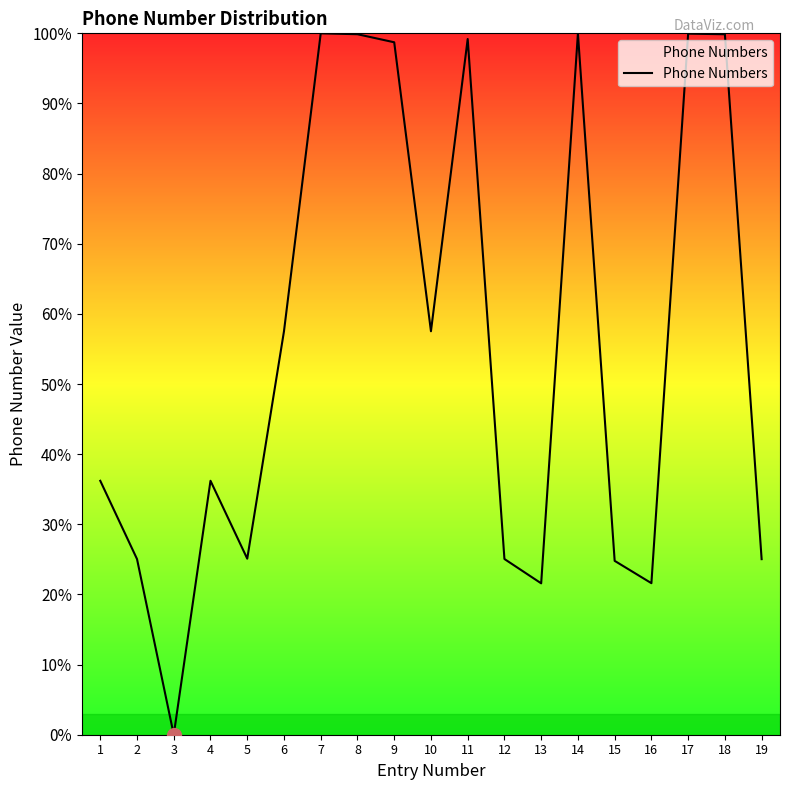

How many lines are shown in the chart?

1